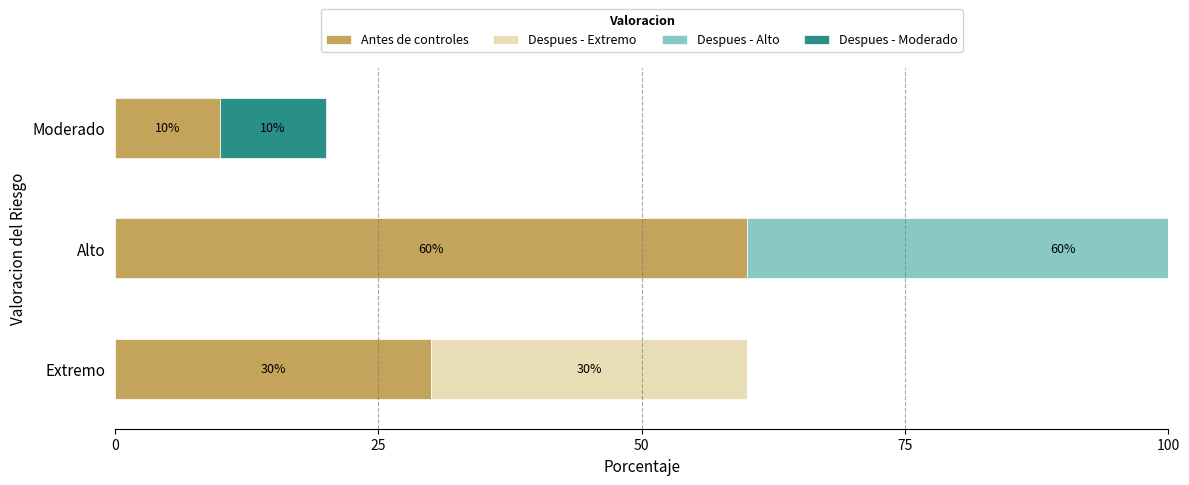

Reading right to left, list all the values displayed in this chart.

Antes de controles: 10	60	30
Despues - Extremo: 0	0	30
Despues - Alto: 0	60	0
Despues - Moderado: 10	0	0